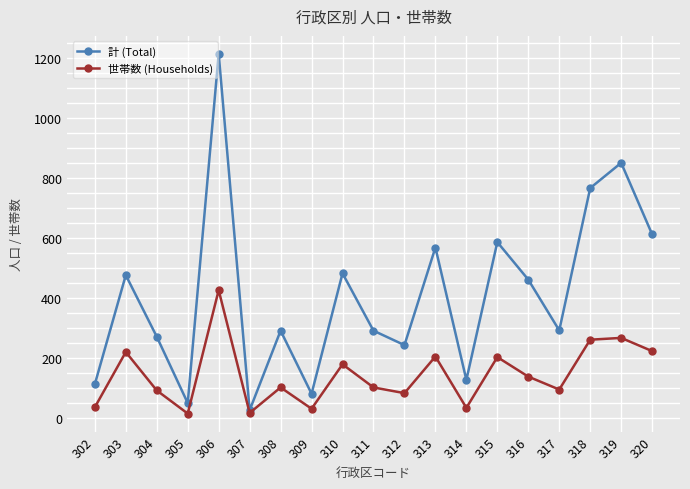

Does the chart display data point markers on the line(s)?

Yes